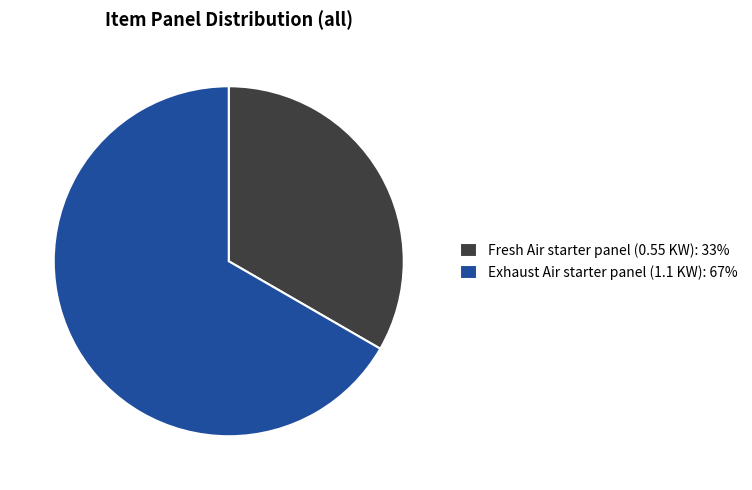

Which category has the biggest portion of the pie?

Exhaust Air starter panel (1.1 KW): 67%